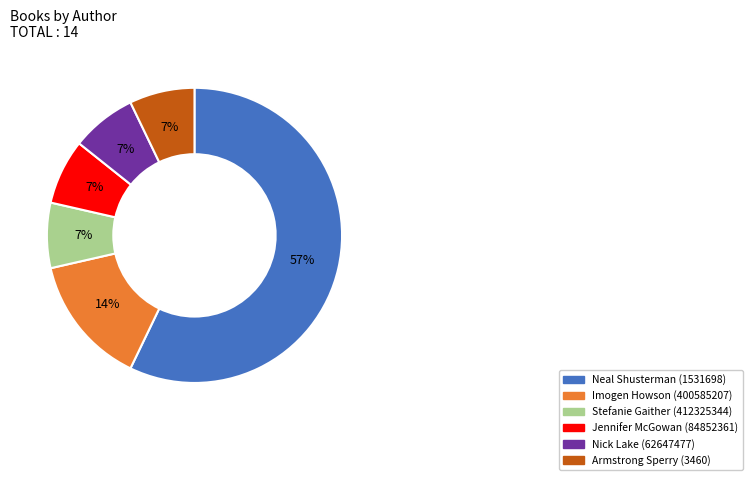

The Imogen Howson (400585207) slice represents 14% of the pie. True or false?

True